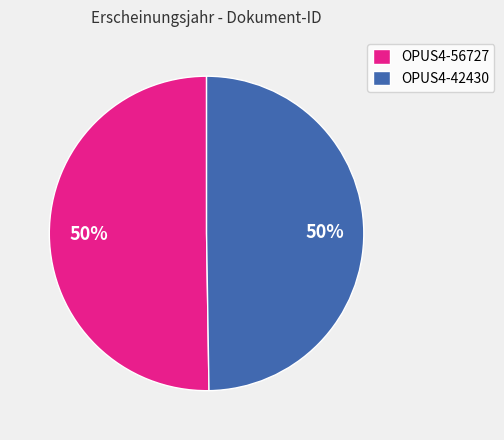

The OPUS4-56727 slice represents 50% of the pie. True or false?

True